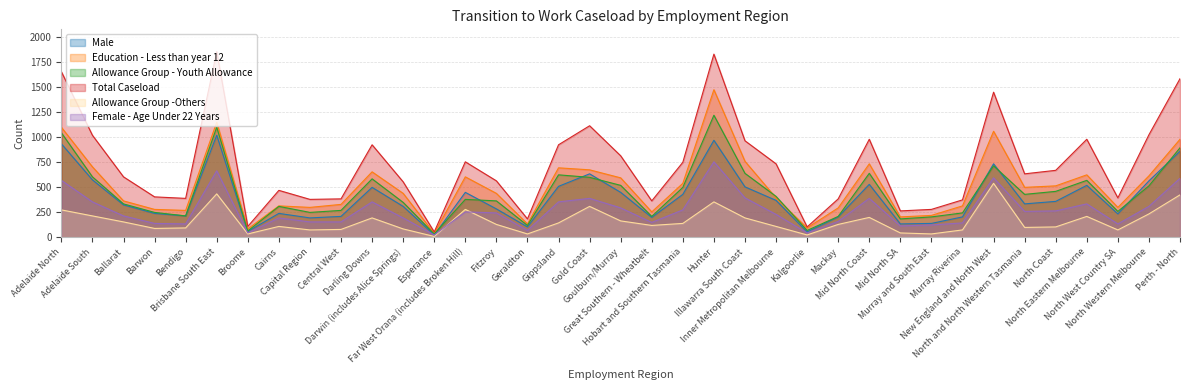

In Total Caseload, how many points are higher than both neighbors (excluding endpoints)?

9